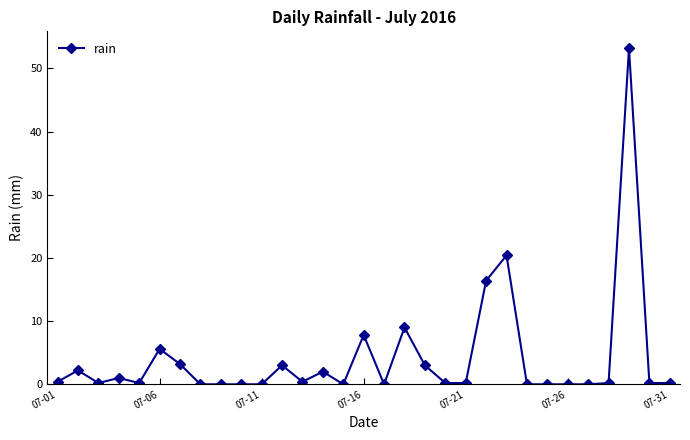

What is the sum of all values?

129.0